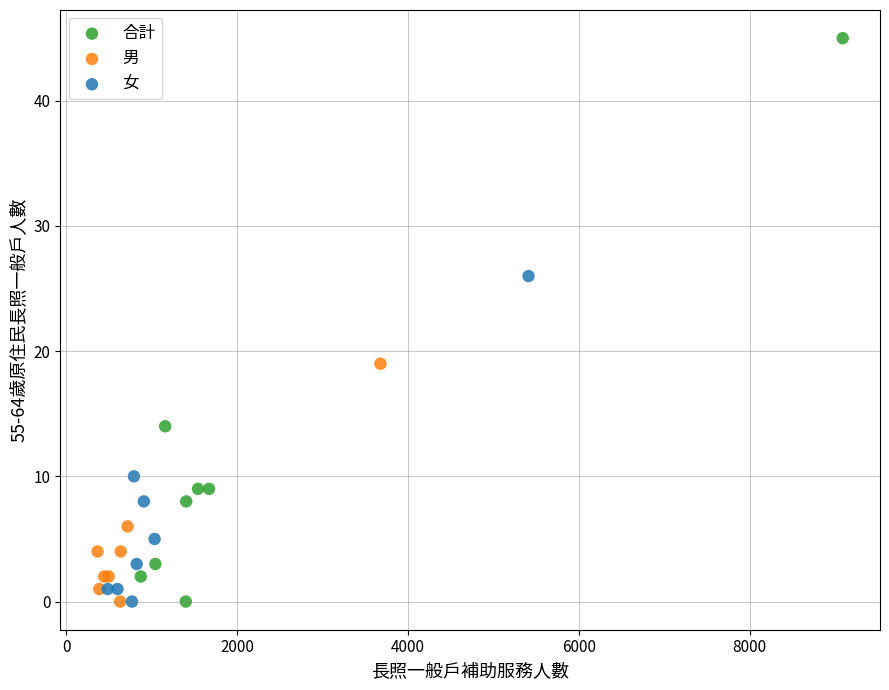

What are all the series names shown in the legend?

合計, 男, 女